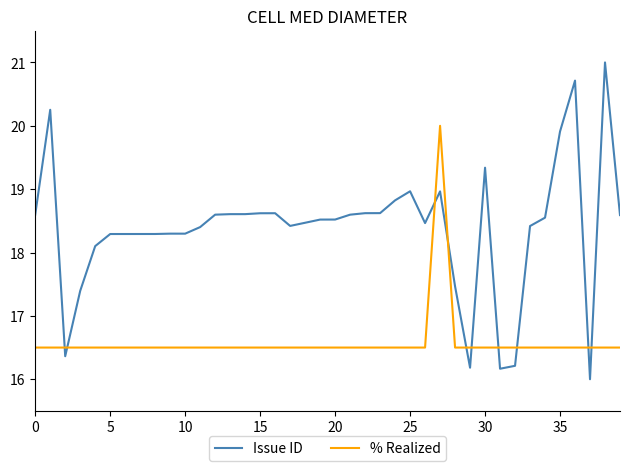

True or false: % Realized and Issue ID cross at least once.

True